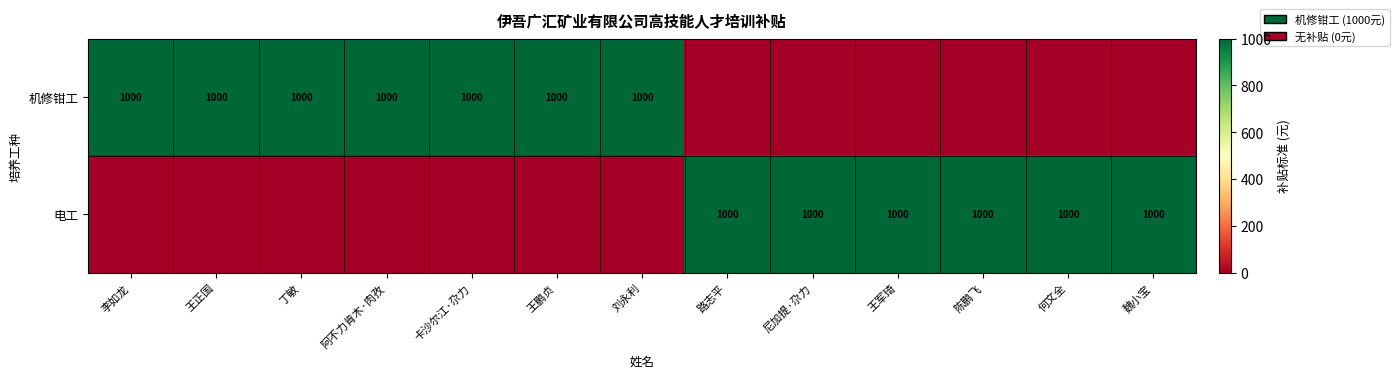

What is the sum of the 电工 values at 路志平 and 王军琦?

2000